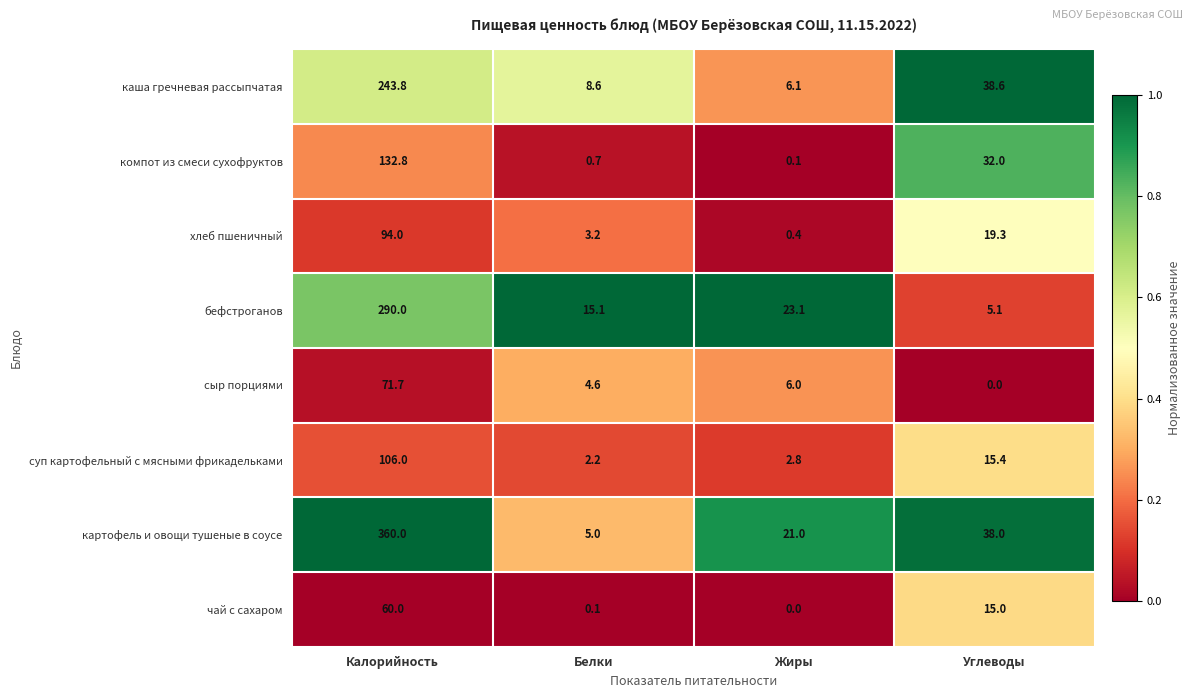

What is the sum of all каша гречневая рассыпчатая values?

297.1